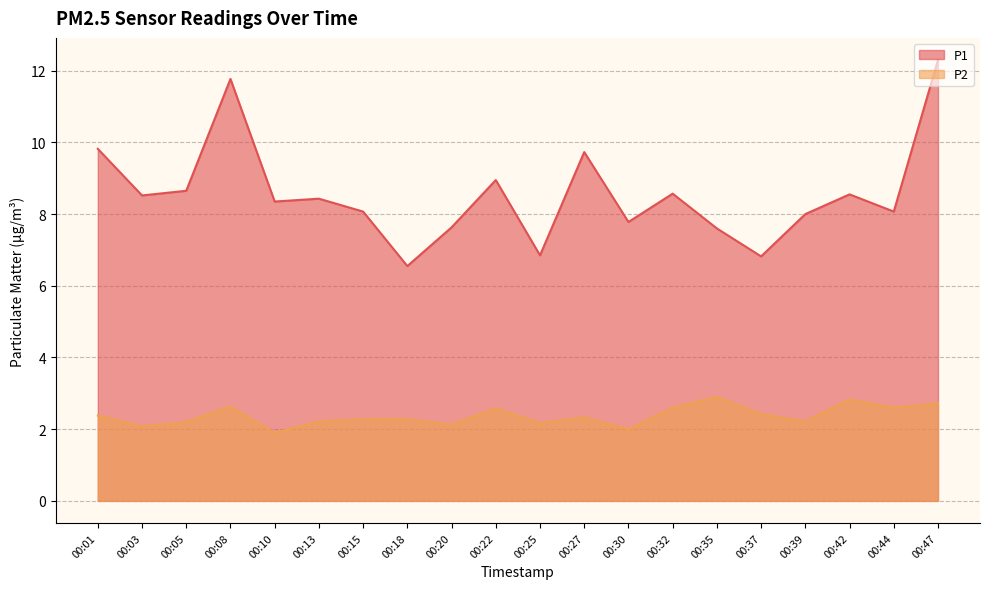

Does the chart display data point markers on the line(s)?

No